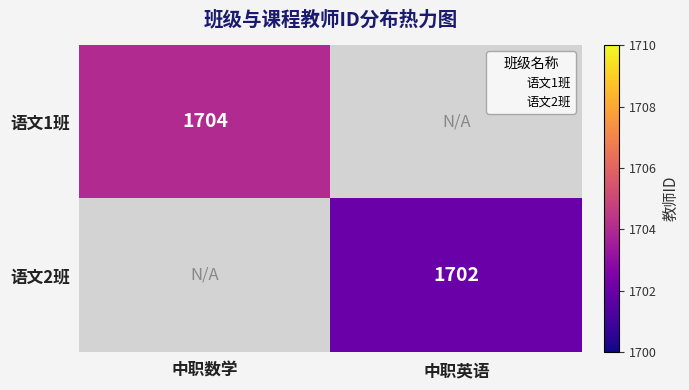

The 语文2班 series shows 2687 at 中职英语. True or false?

False